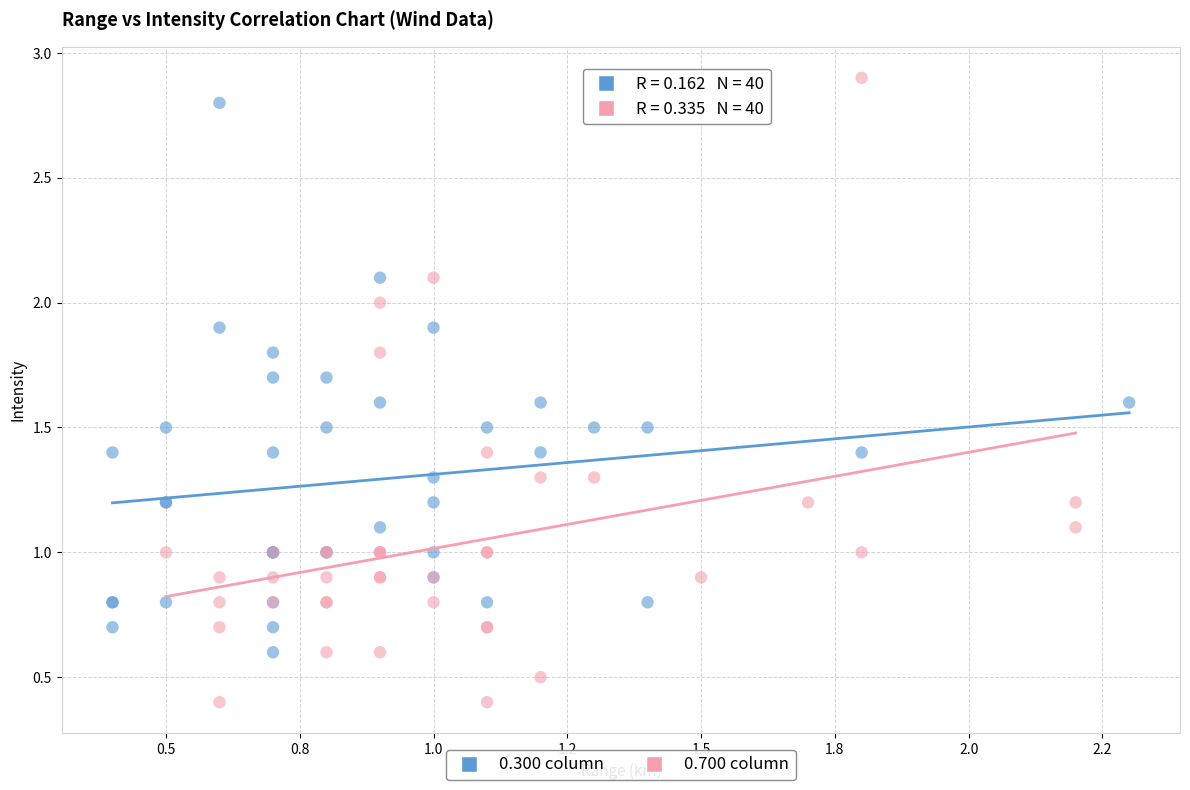

Which series contains the lowest Y value?

0.700 column